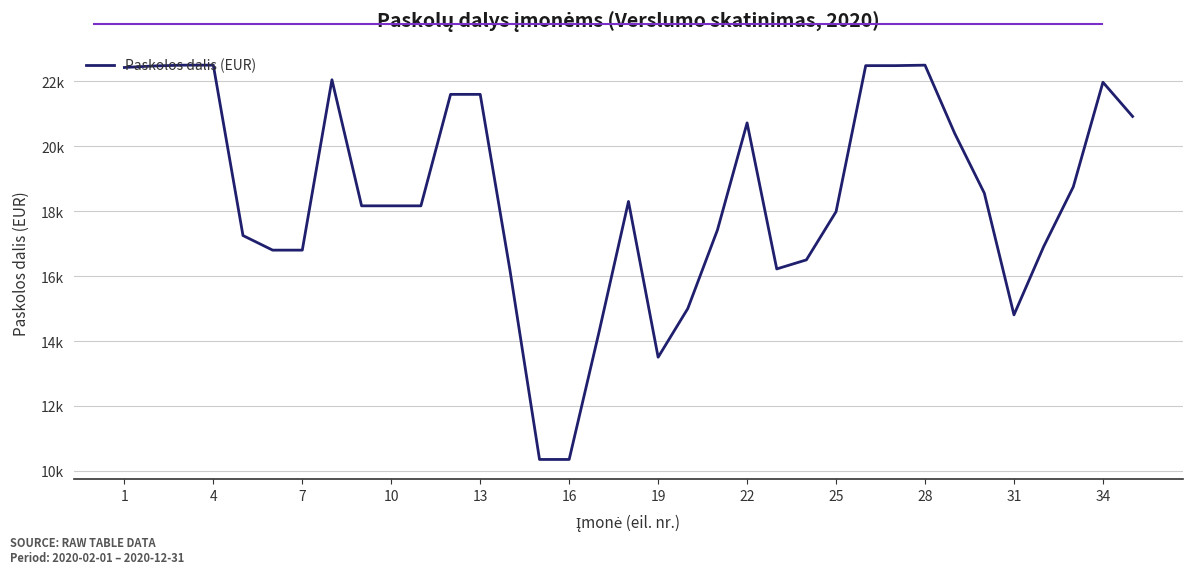

Does the chart have visible grid lines?

Yes